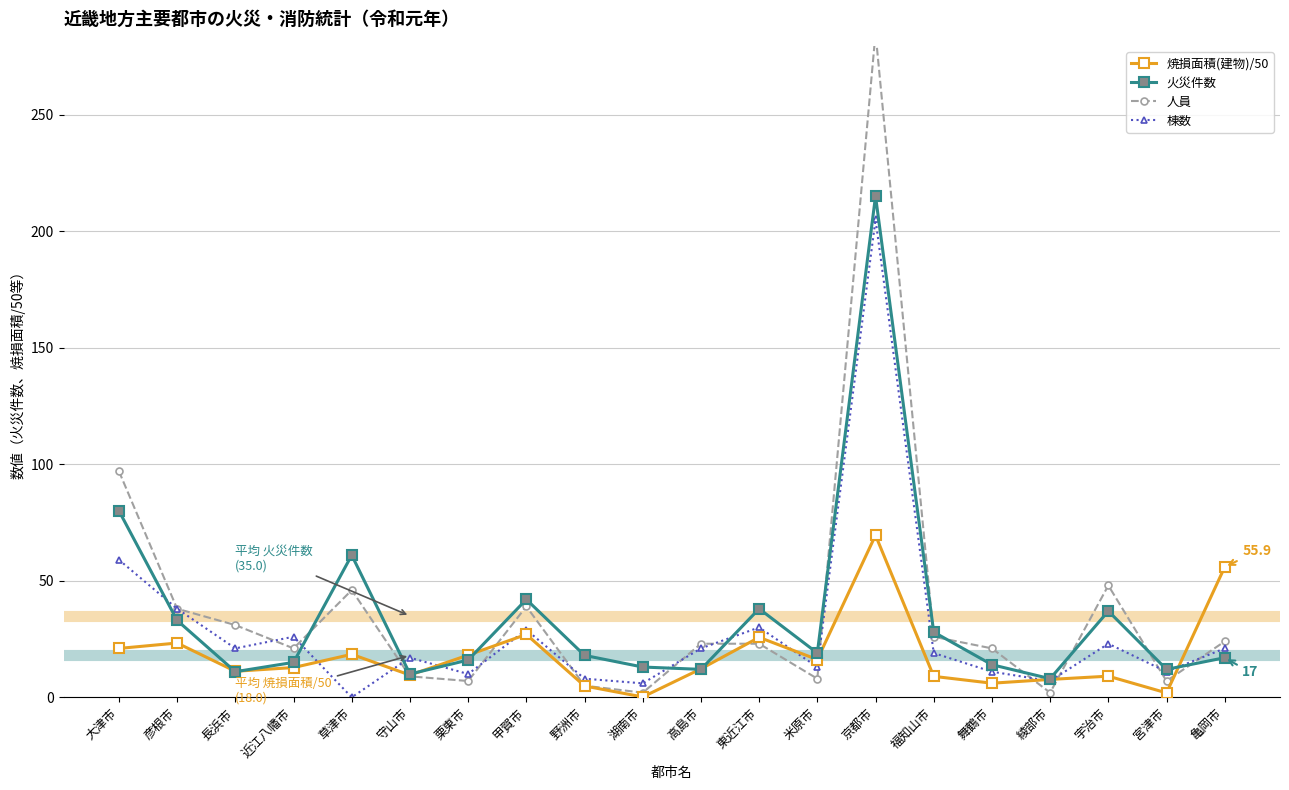

At how many categories does at least one series exceed 260?

1